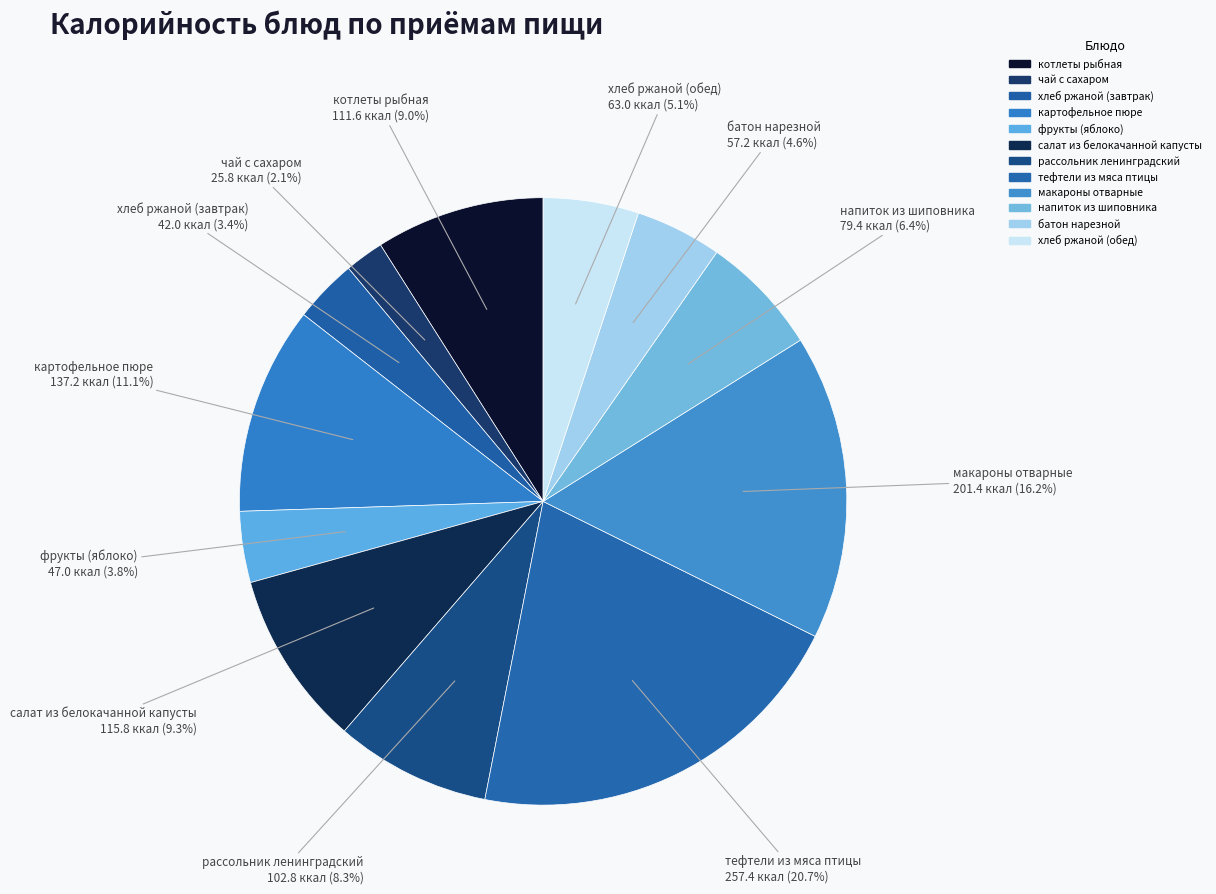

Is there a majority slice in this chart?

No